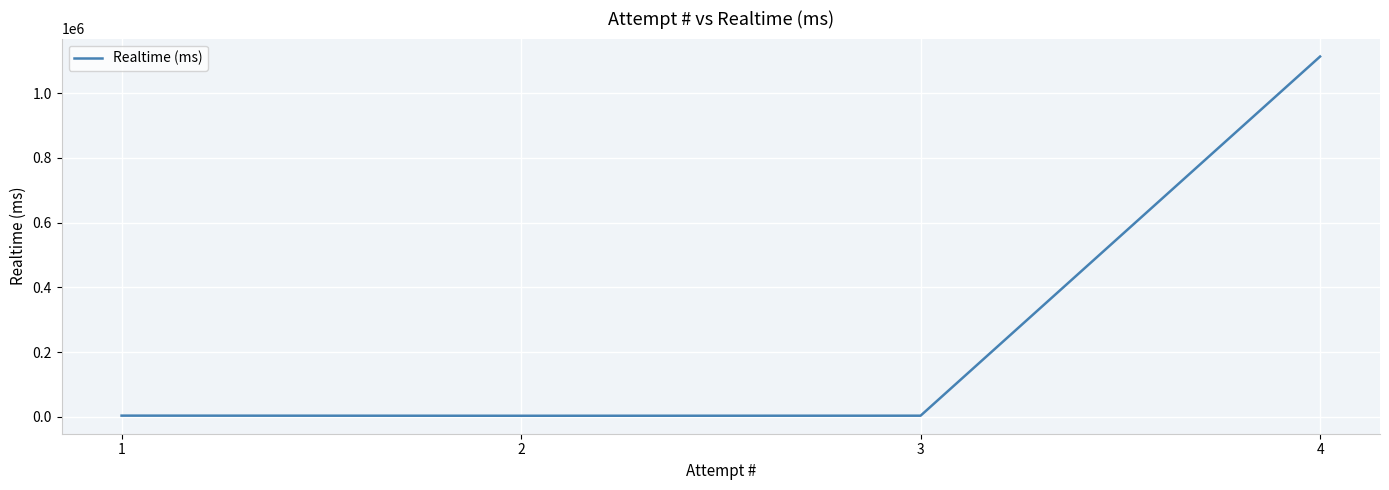

The value at 4 is 607155. True or false?

False